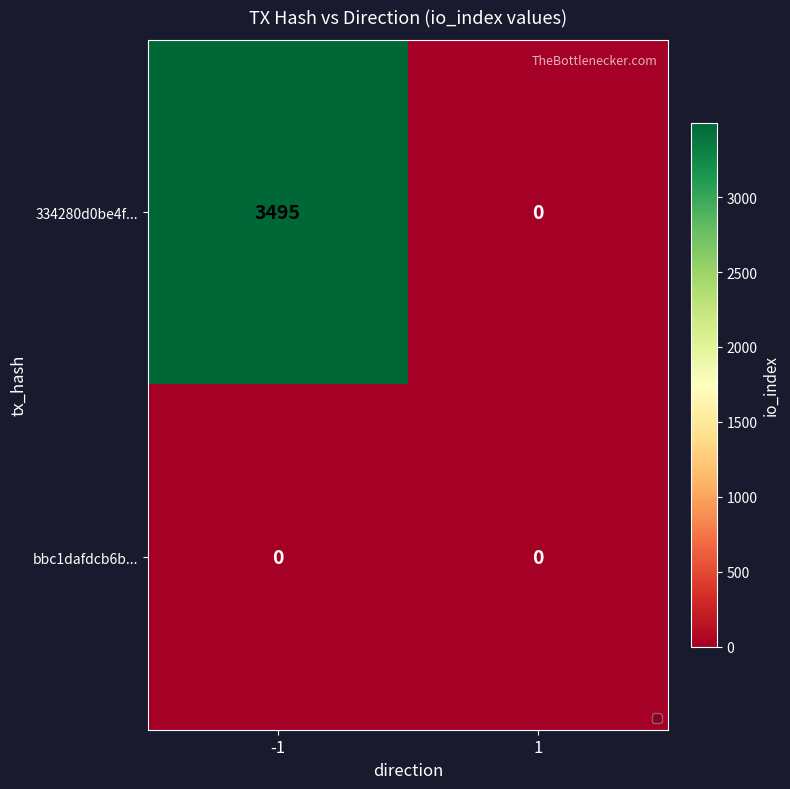

Which series has the largest total across all categories?

334280d0be4f...